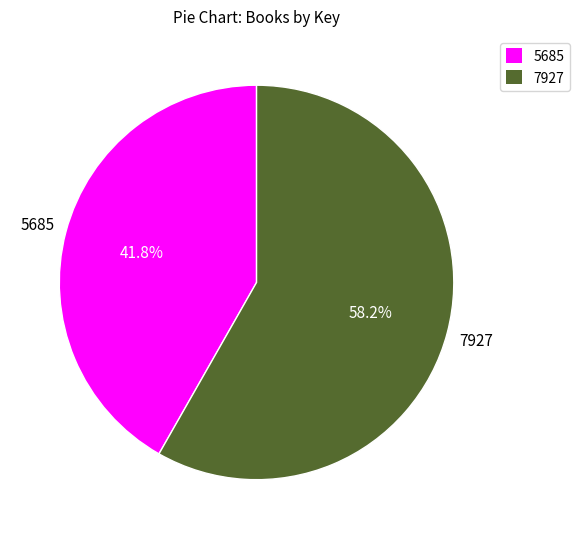

Does any single category account for the majority?

Yes